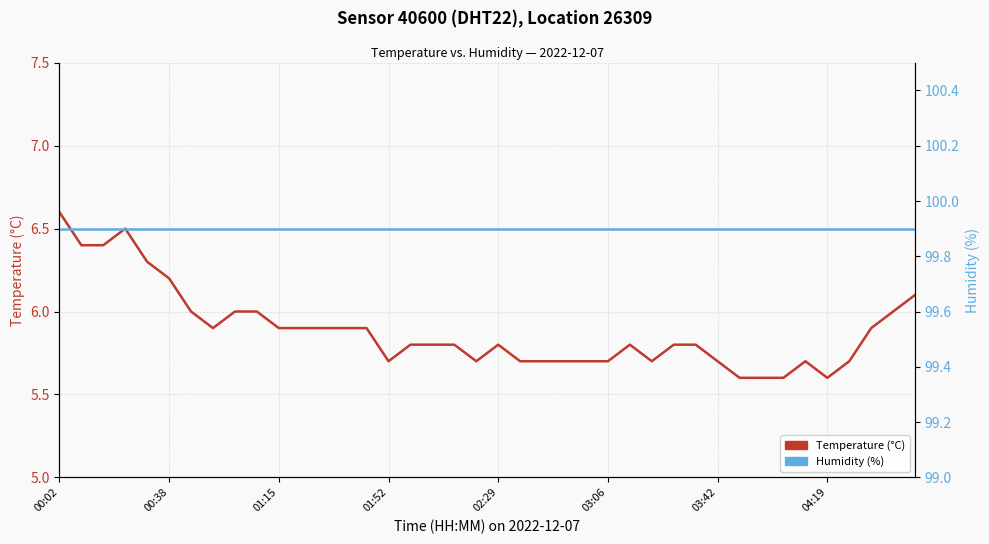

At which category is the sum across all series the highest?

00:02